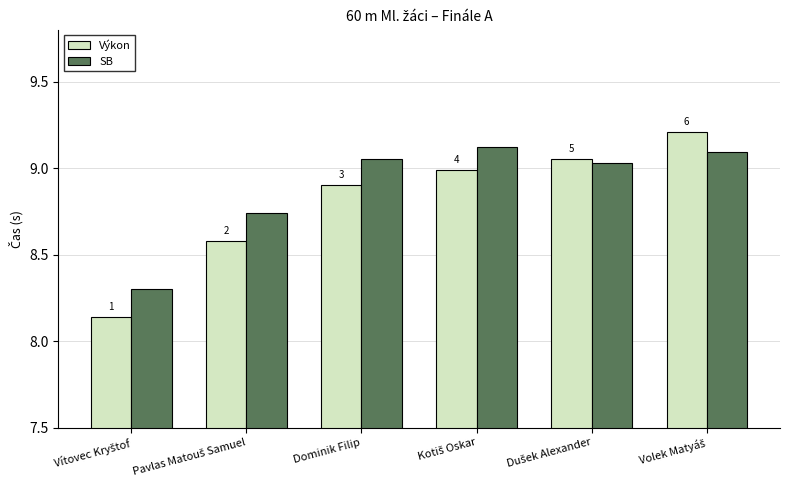

At which label does SB first exceed 9?

Dominik Filip